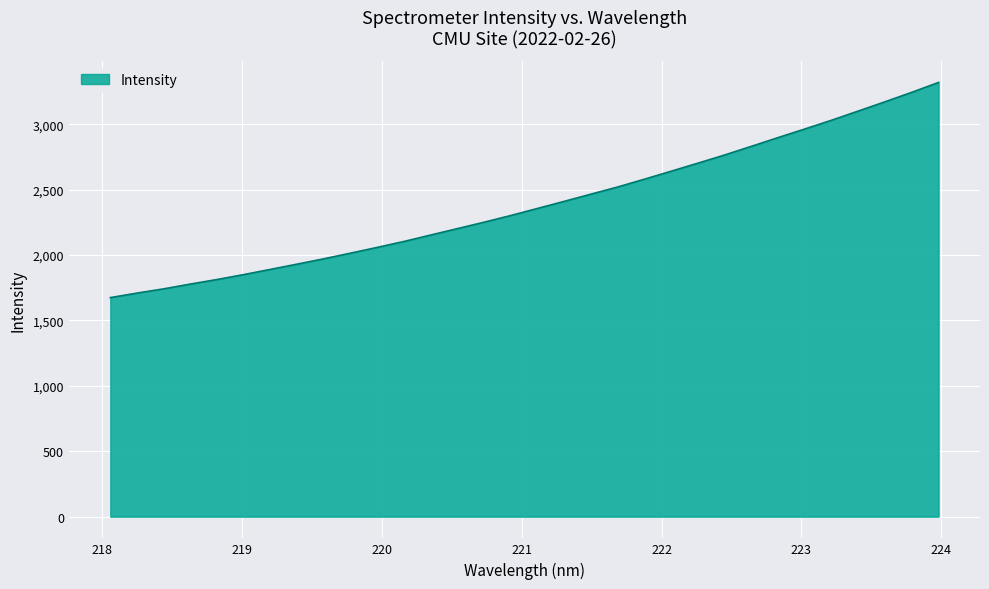

How many lines are shown in the chart?

1